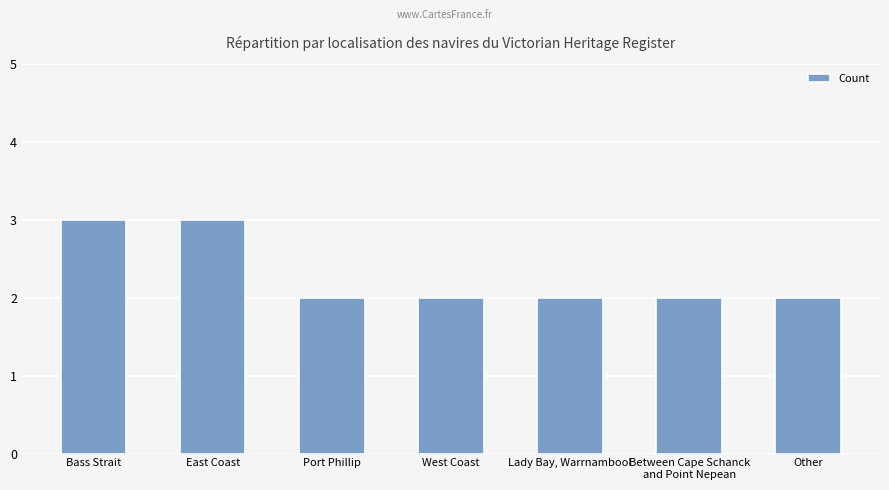

What position from the left is East Coast?

2